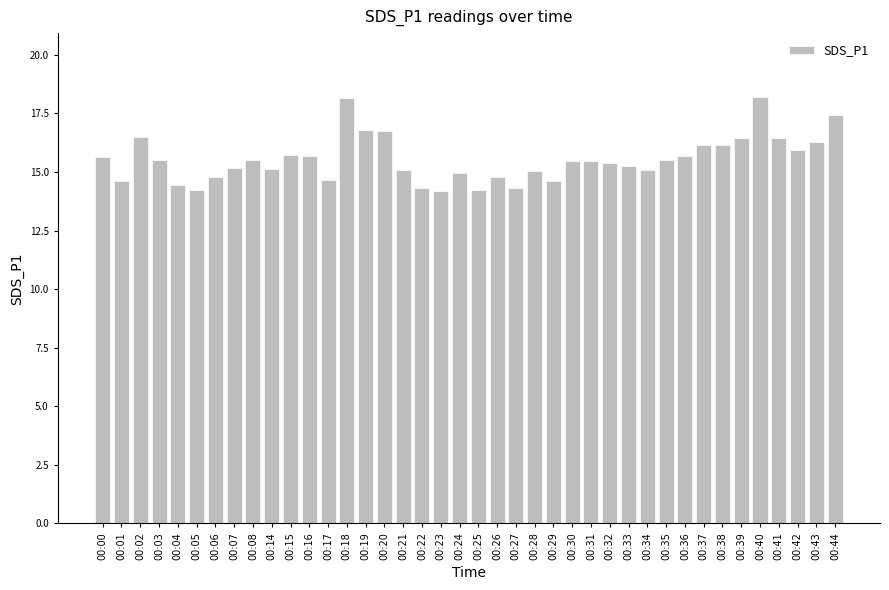

What is the sum of all values?

621.8